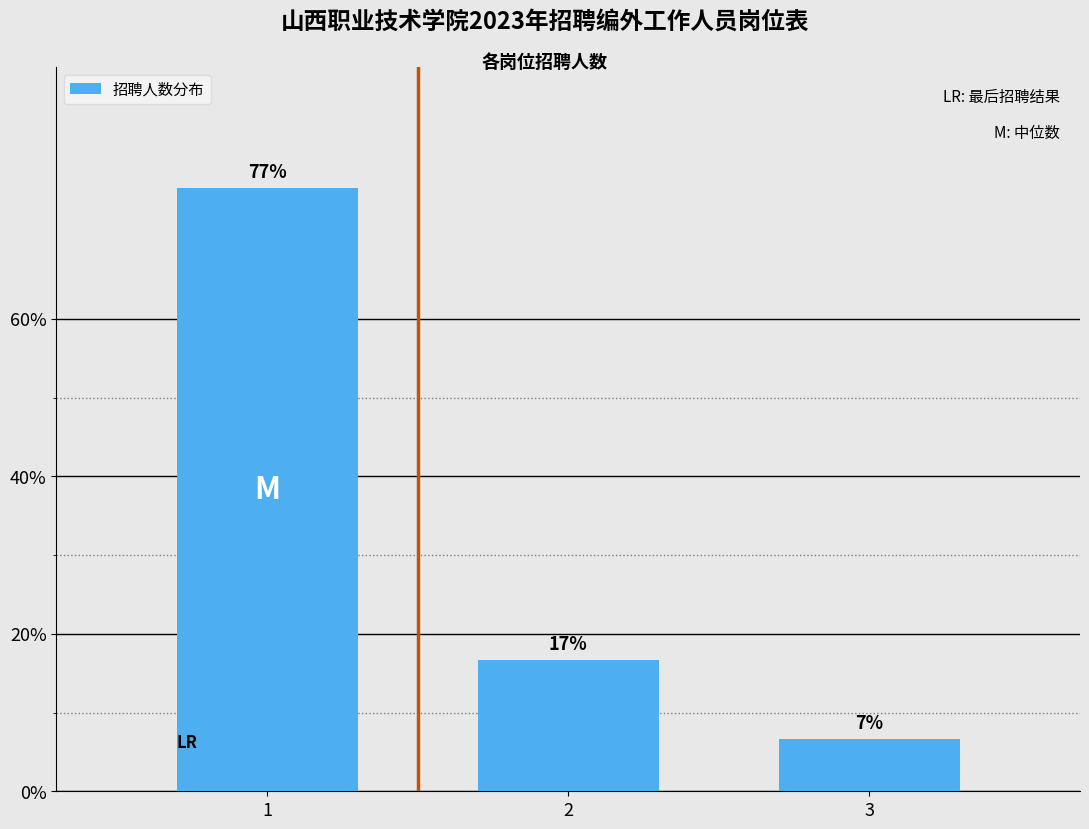

Reading left to right, list all the values displayed in this chart.

76.7	16.7	6.7